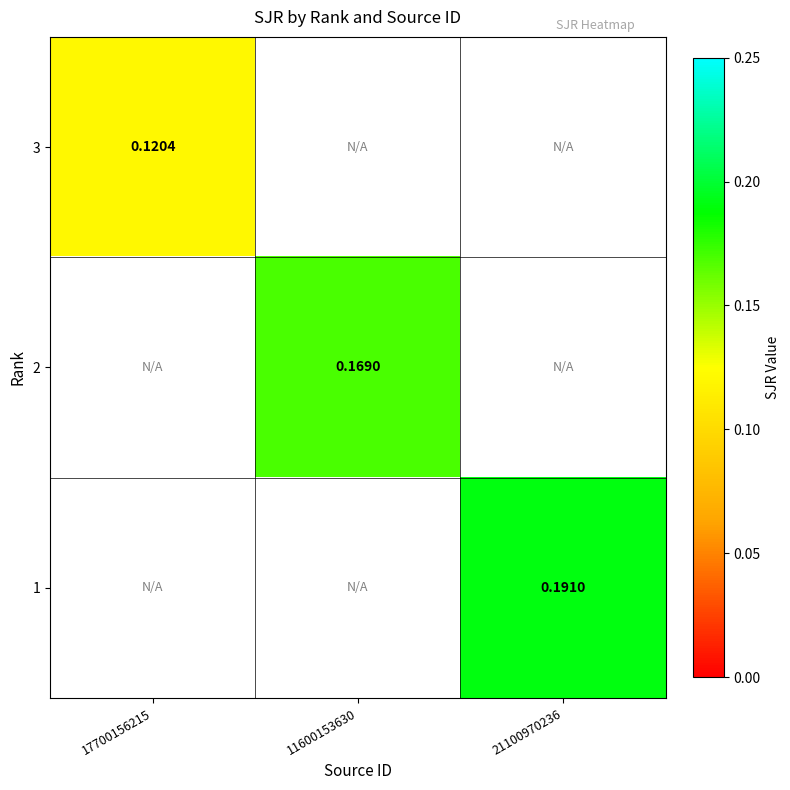

Is the value of 1 at 21100970236 greater than the value of 3 at 17700156215?

Yes